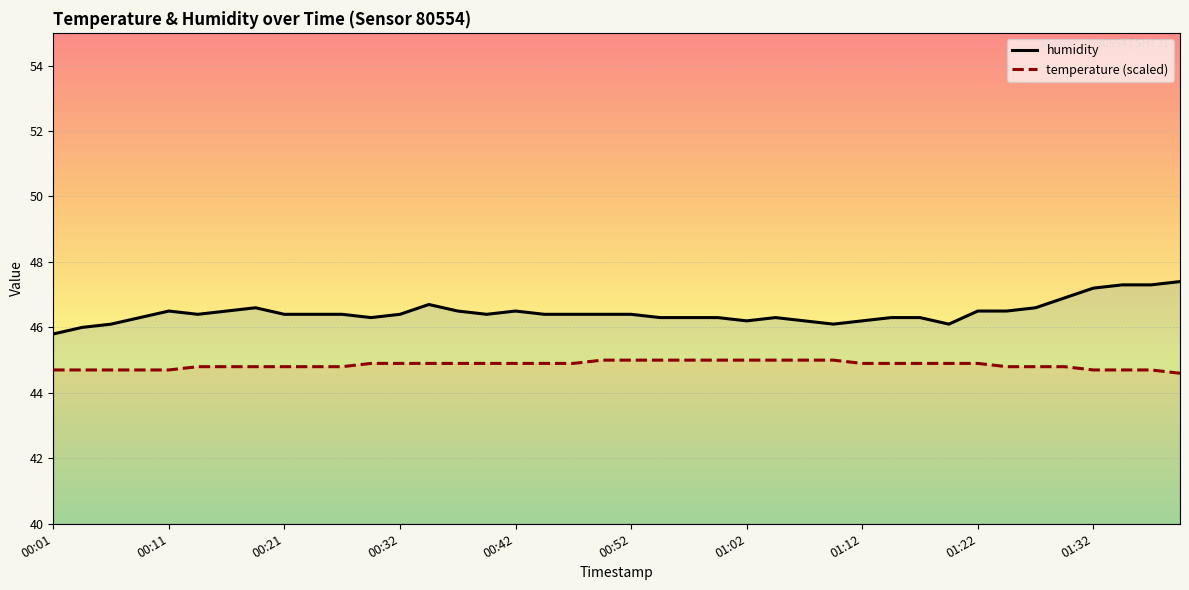

At which category does humidity reach its first local valley?

00:14